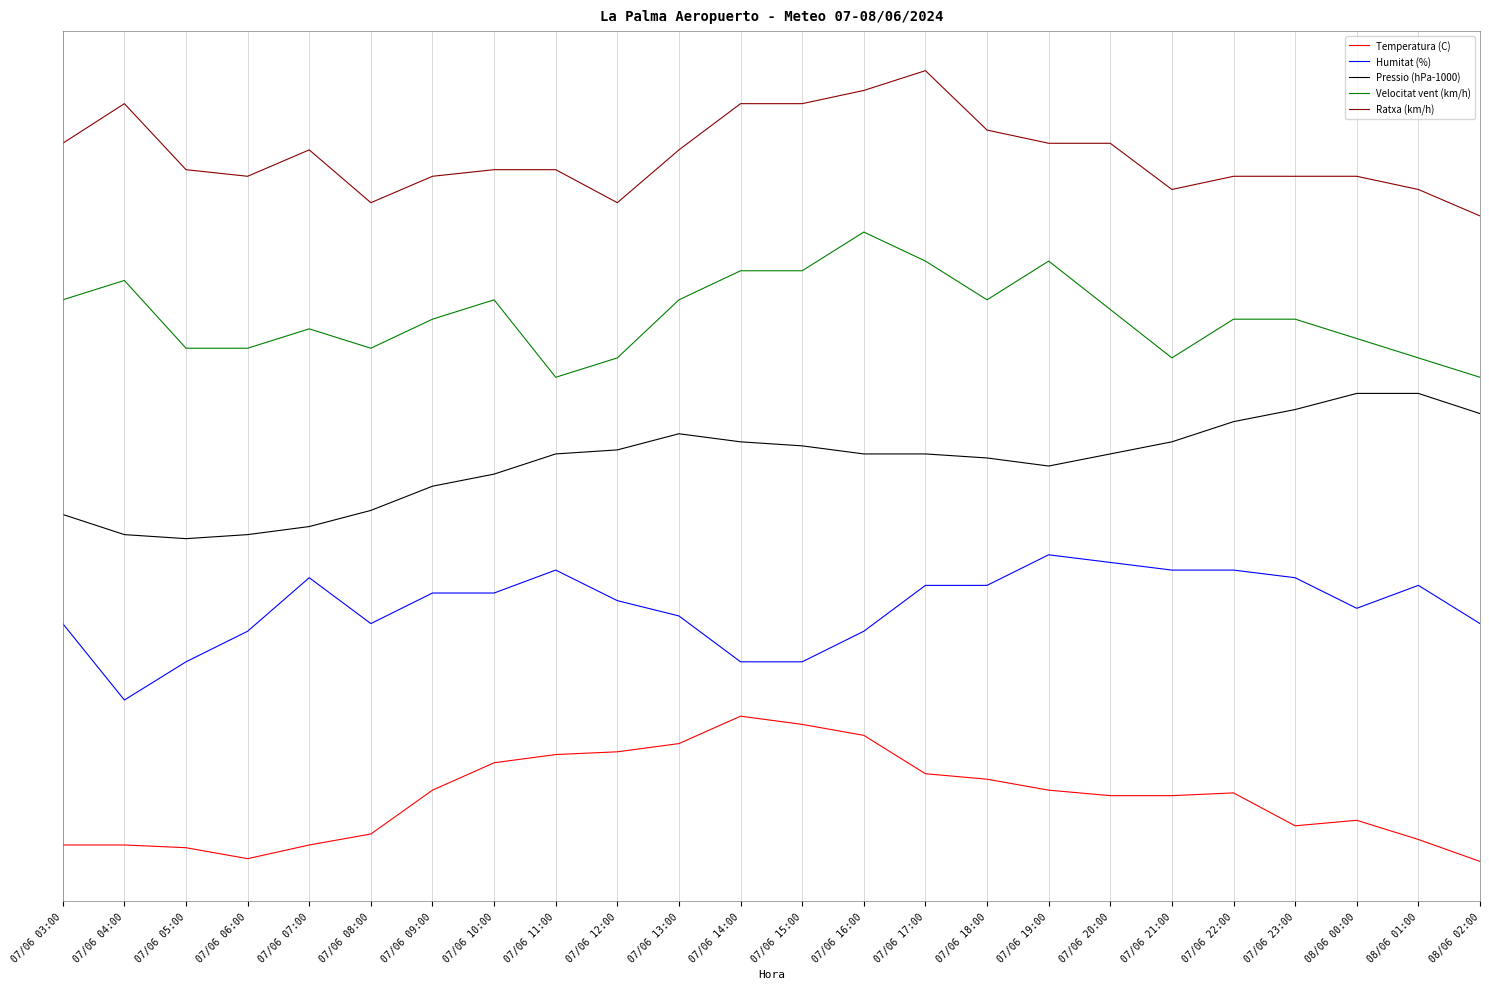

Which has a higher value, 08/06 01:00 or 07/06 09:00?

07/06 09:00